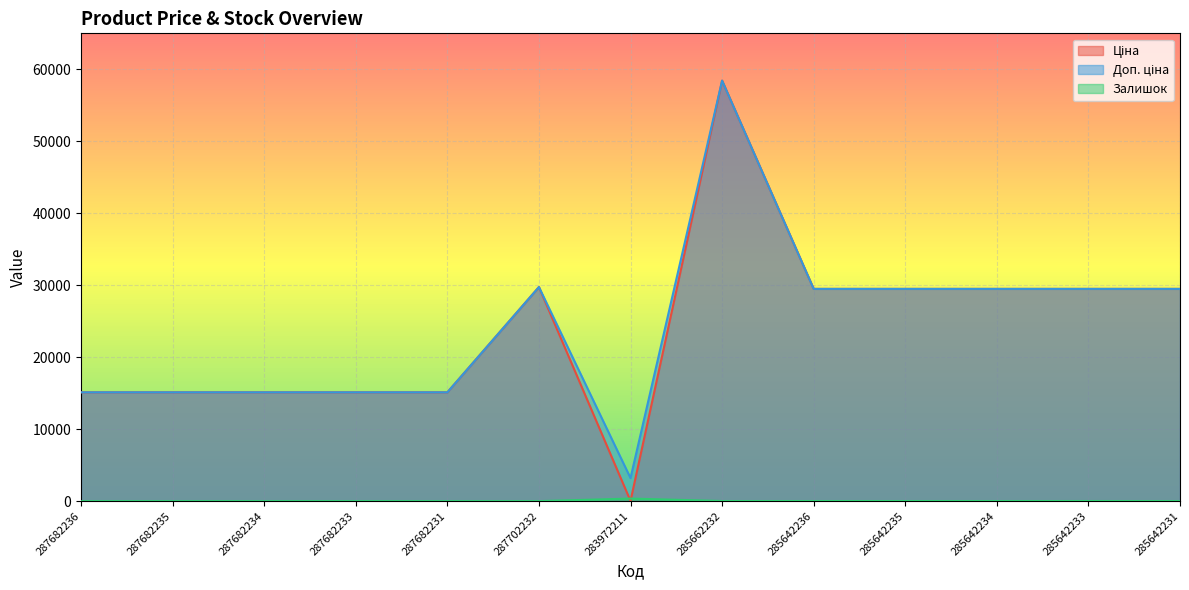

List the series in order of their peak value, lowest first.

Залишок, Ціна, Доп. ціна